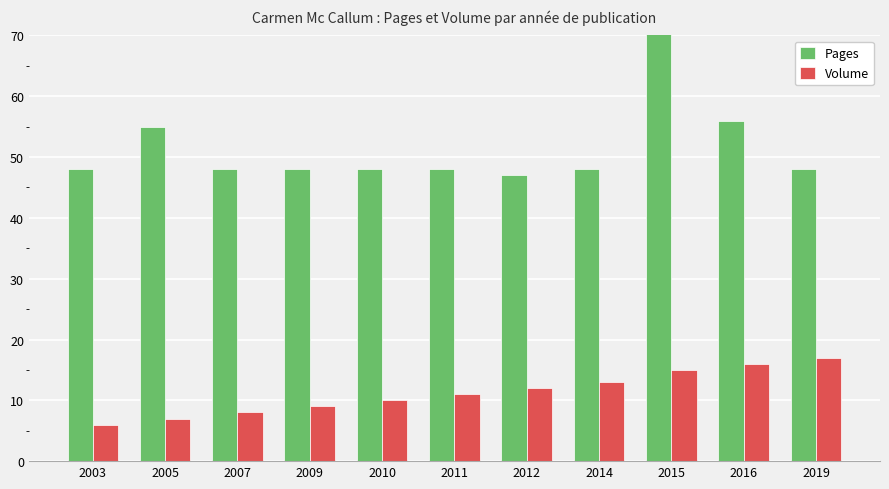

Which has a higher value, 2014 or 2012?

2014